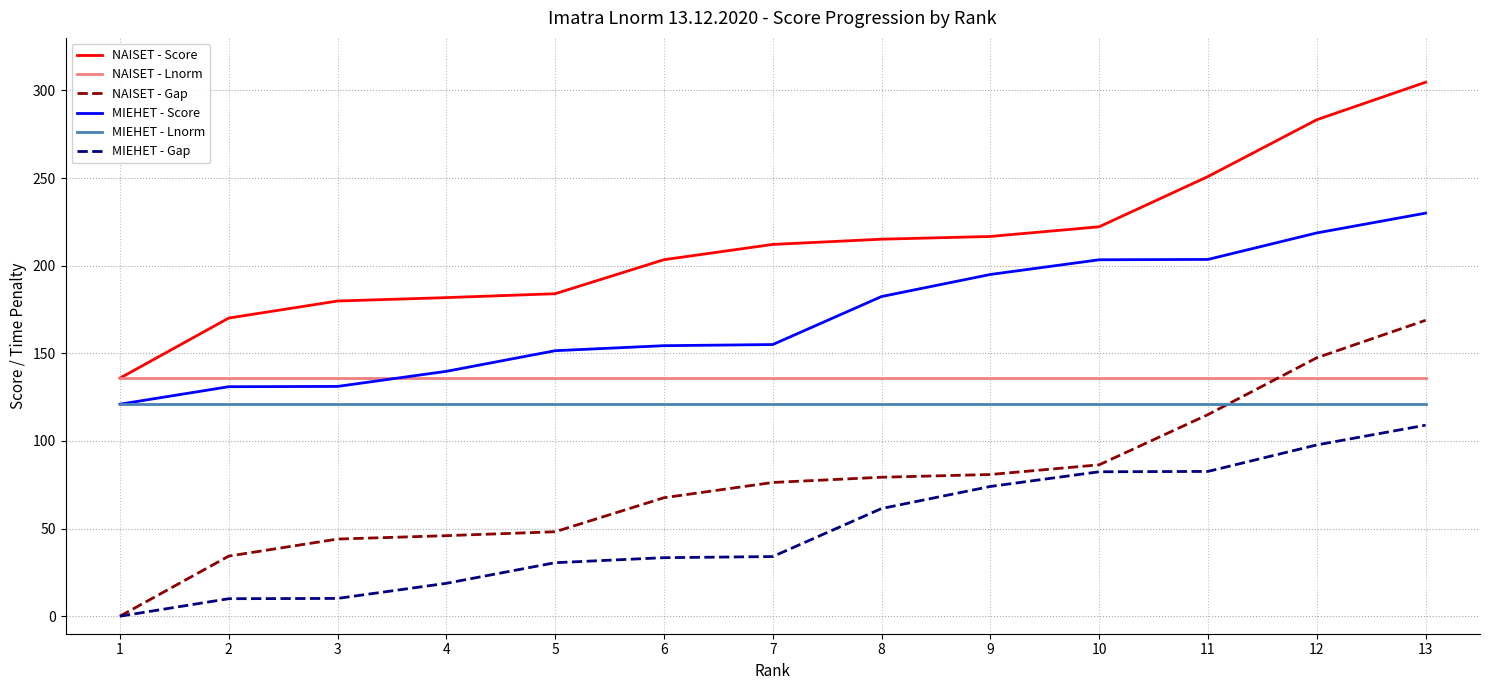

At which category does the chart reach its peak across all series?

13